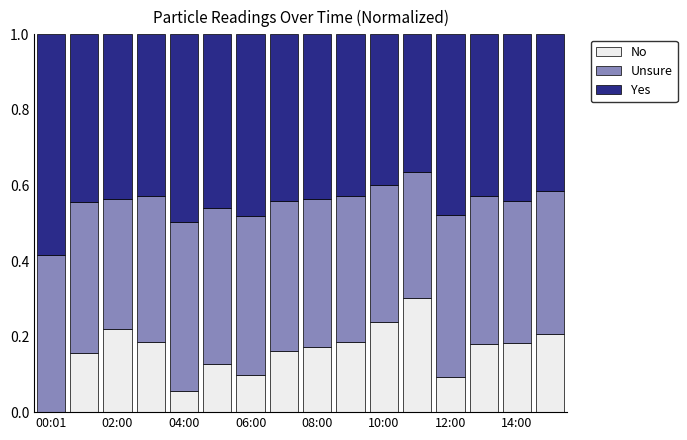

How many values in No are above zero?

15